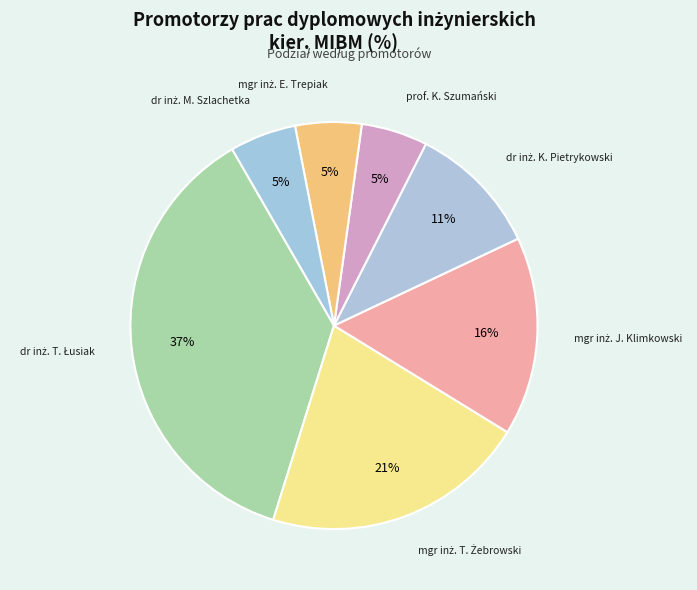

To the nearest percent, what is the difference between the largest and smallest slice percentages?

32%